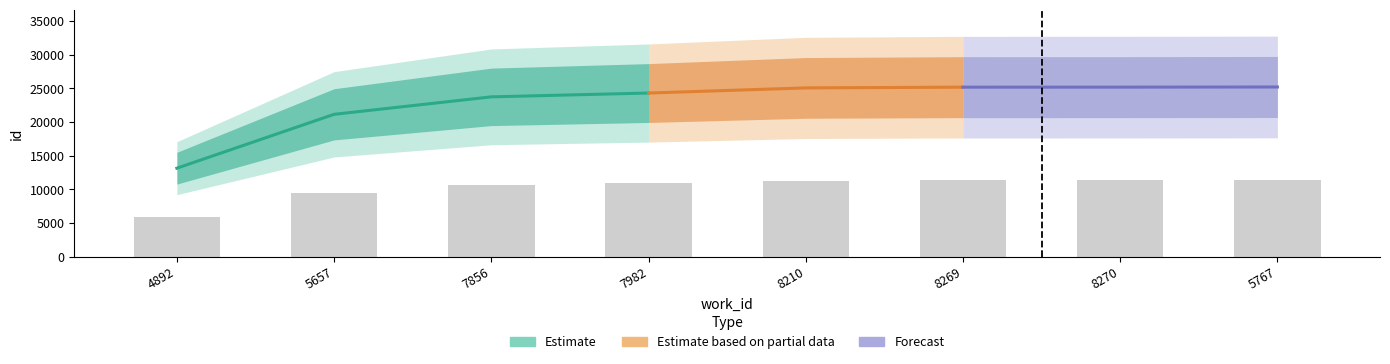

What is the sum of the values at 7856 and 8270?

22001.4